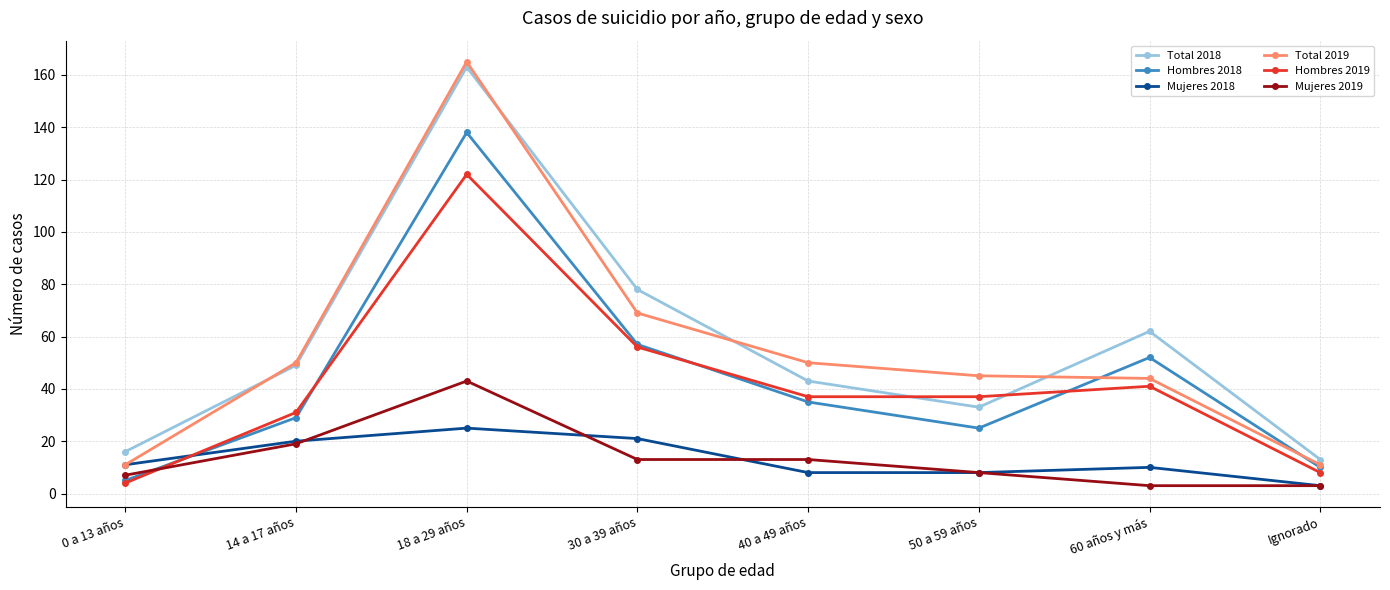

At which category is the sum across all series the highest?

18 a 29 años